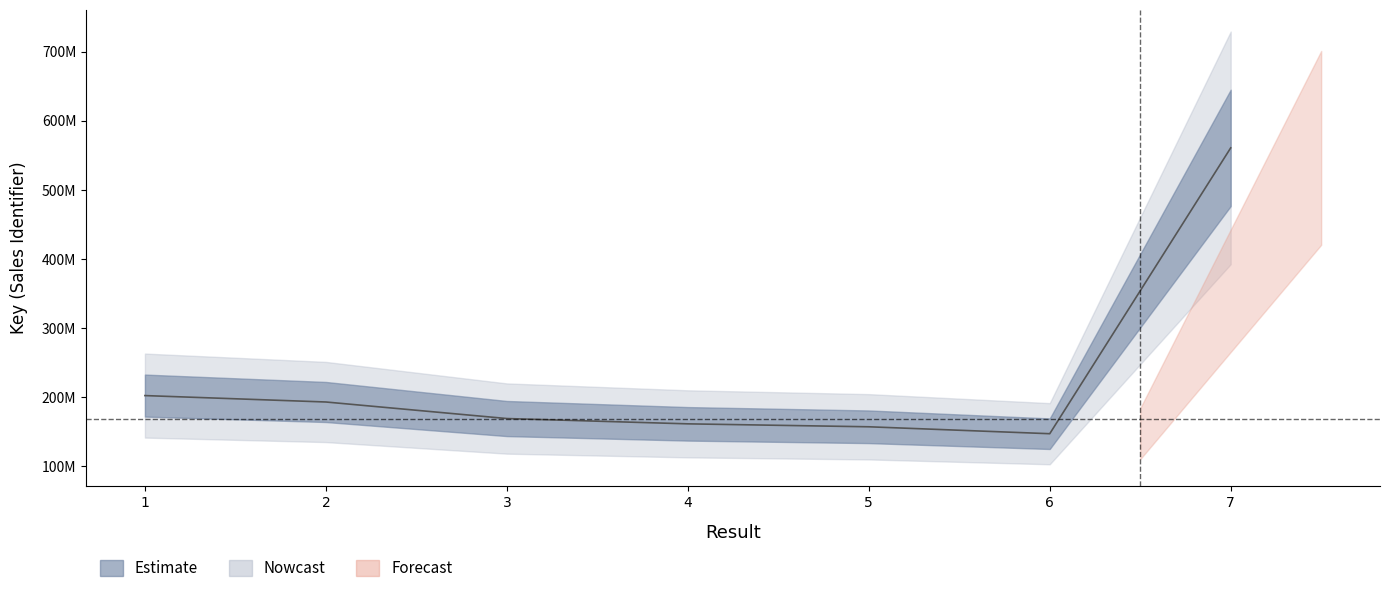

Count the number of values greater than 169389929.

3